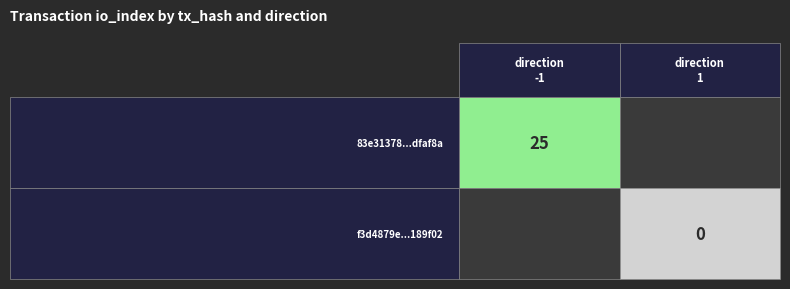

Which series has the largest range (max minus min)?

83e31378a20f7d148df96235457dd1881dfaf8a